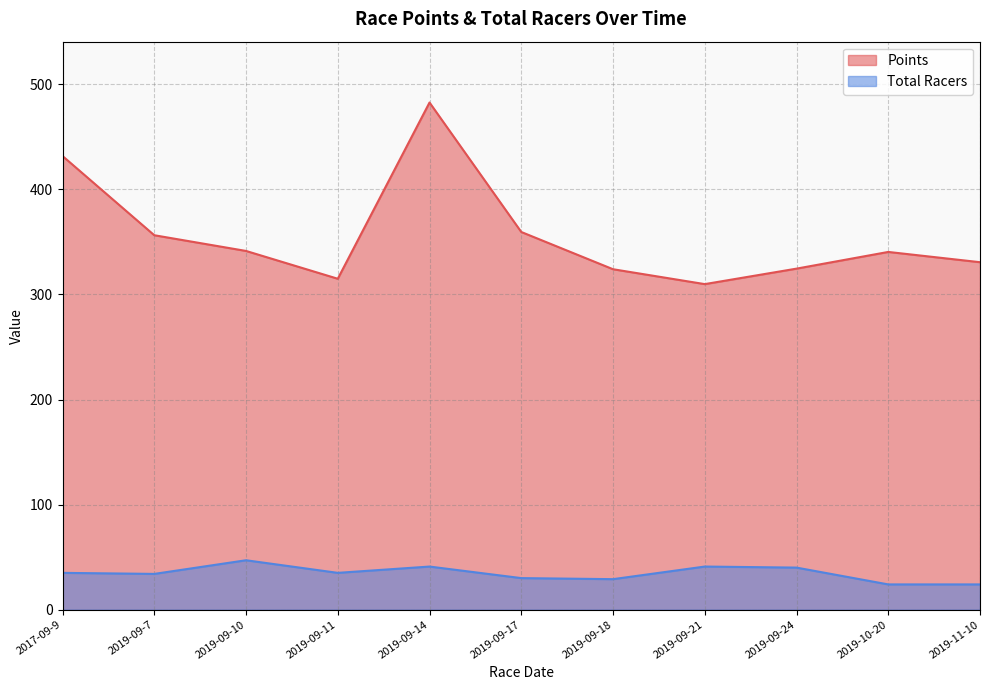

How many categories are shown in the chart?

11